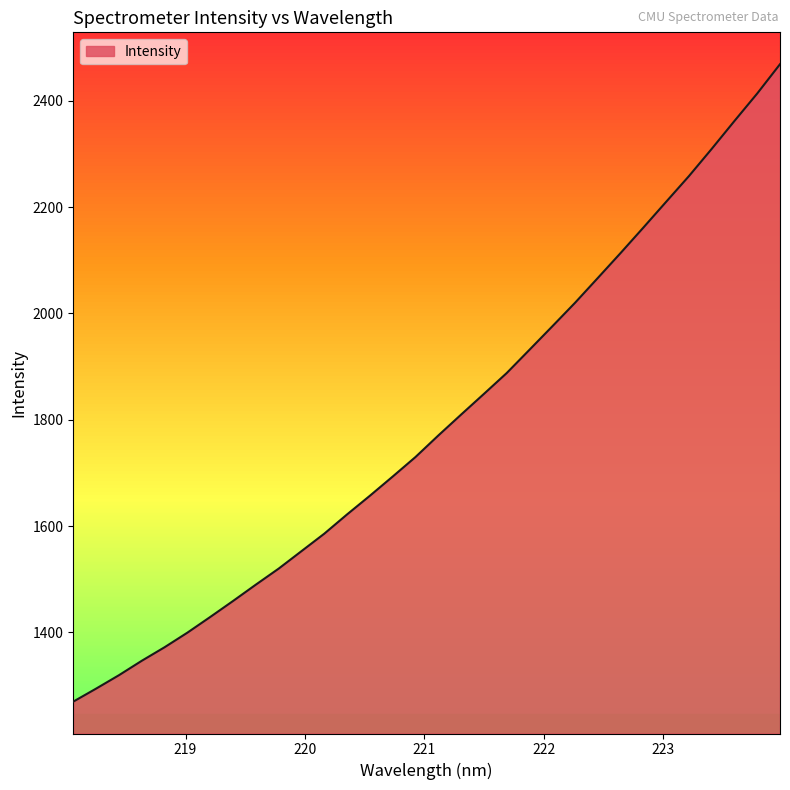

Rank the categories by value from highest to lowest.

223.9802, 223.7895, 223.5987, 223.408, 223.2172, 223.0264, 222.8355, 222.6447, 222.4538, 222.263, 222.0721, 221.8812, 221.6902, 221.4993, 221.3083, 221.1174, 220.9264, 220.7354, 220.5444, 220.3533, 220.1623, 219.9712, 219.7801, 219.589, 219.3979, 219.2067, 219.0156, 218.8244, 218.6332, 218.442, 218.2508, 218.0596